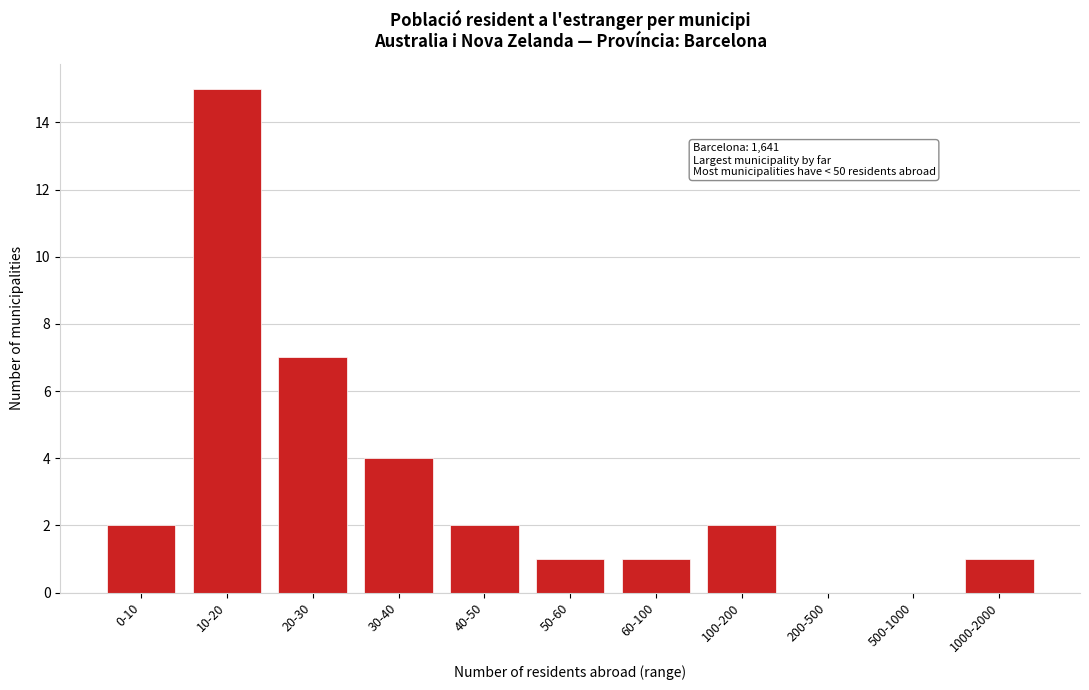

Reading left to right, list all the values displayed in this chart.

0-10=2	10-20=15	20-30=7	30-40=4	40-50=2	50-60=1	60-100=1	100-200=2	200-500=0	500-1000=0	1000-2000=1